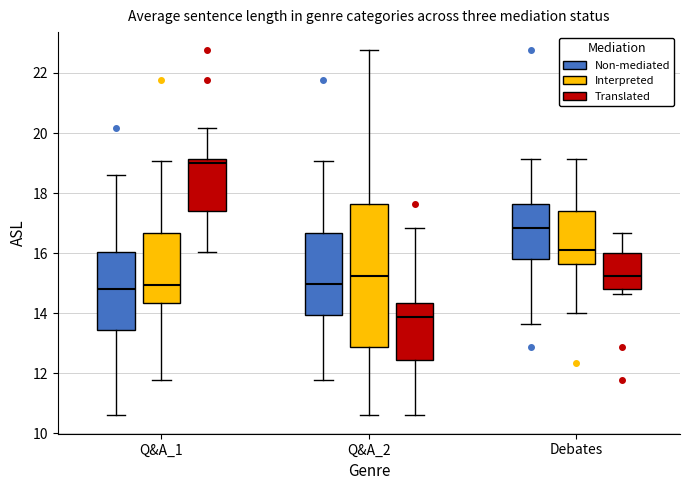

Reading left to right, read every box against the y-axis: the position of its median line, the range the box covers, and the ends of its whiskers. The values are not printed on the chart, so give them approximately, as read against the axis.

Q&A_1 (Non-mediated): median 14.8, box 13.4 to 16.0, whiskers 10.6 to 18.6
Q&A_1 (Interpreted): median 15.0, box 14.4 to 16.6, whiskers 11.8 to 19.0
Q&A_1 (Translated): median 19.0, box 17.4 to 19.2, whiskers 16.0 to 20.2
Q&A_2 (Non-mediated): median 15.0, box 14.0 to 16.6, whiskers 11.8 to 19.0
Q&A_2 (Interpreted): median 15.2, box 12.8 to 17.6, whiskers 10.6 to 22.8
Q&A_2 (Translated): median 13.8, box 12.4 to 14.4, whiskers 10.6 to 16.8
Debates (Non-mediated): median 16.8, box 15.8 to 17.6, whiskers 13.6 to 19.2
Debates (Interpreted): median 16.2, box 15.6 to 17.4, whiskers 14.0 to 19.2
Debates (Translated): median 15.2, box 14.8 to 16.0, whiskers 14.6 to 16.6